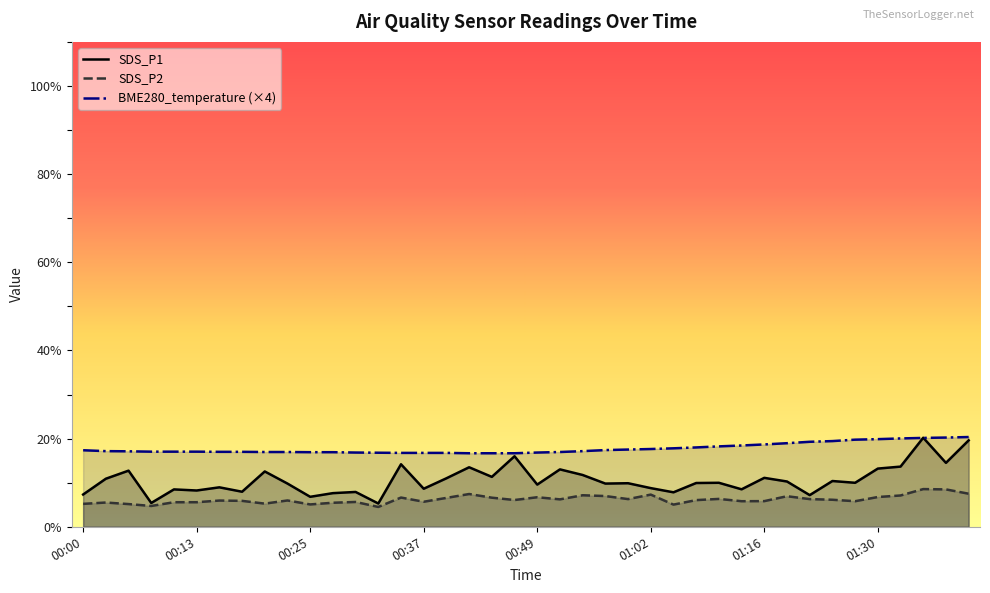

List the labels in order of SDS_P1 value, largest first.

01:35, 01:40, 00:47, 01:38, 00:35, 01:33, 00:42, 01:30, 00:52, 00:05, 00:20, 00:54, 00:45, 01:16, 00:40, 00:02, 01:24, 01:19, 01:10, 01:27, 01:07, 00:59, 00:22, 00:57, 00:49, 00:15, 01:02, 00:37, 01:13, 00:10, 00:13, 00:18, 00:30, 01:04, 00:27, 00:00, 01:22, 00:25, 00:08, 00:32